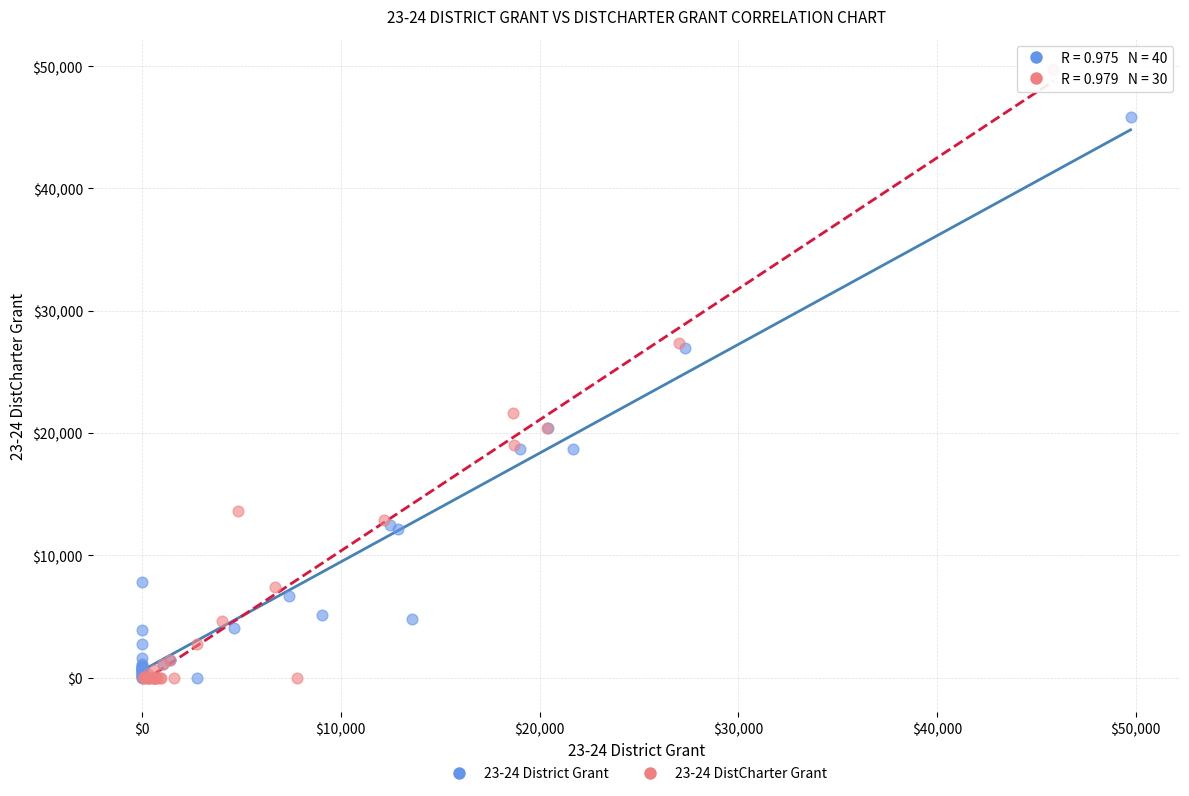

Which series reaches the maximum Y coordinate?

23-24 DistCharter Grant